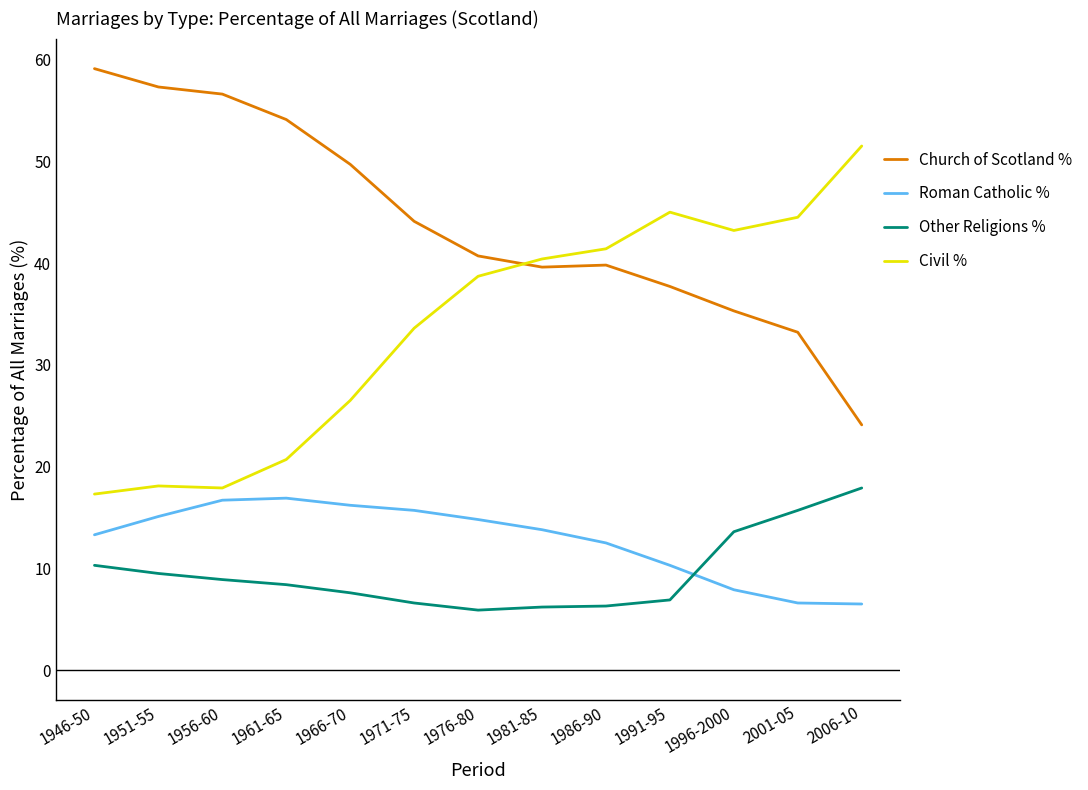

What is the greatest value displayed?

59.1